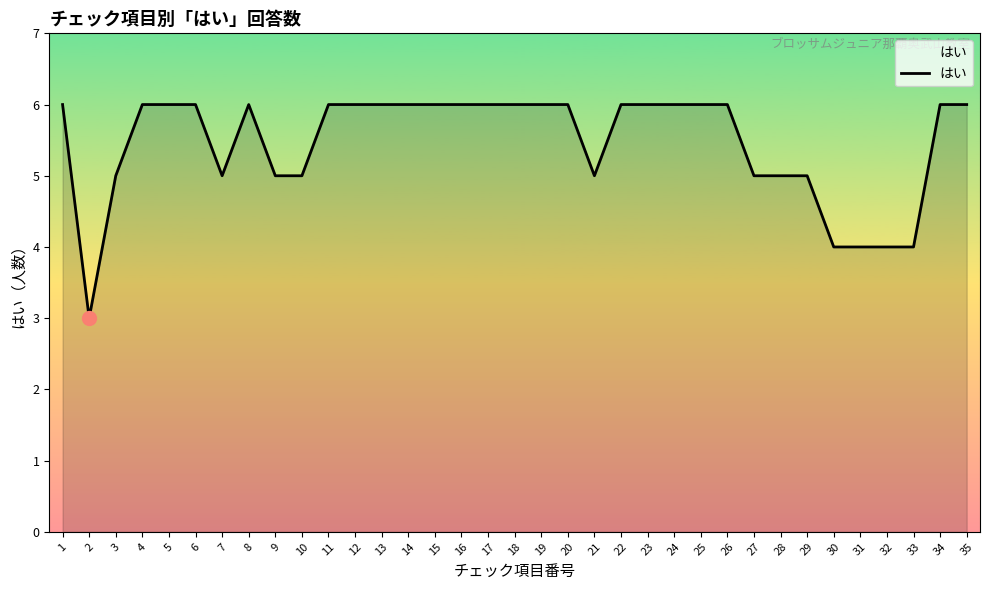

What is the sum of all values?

191